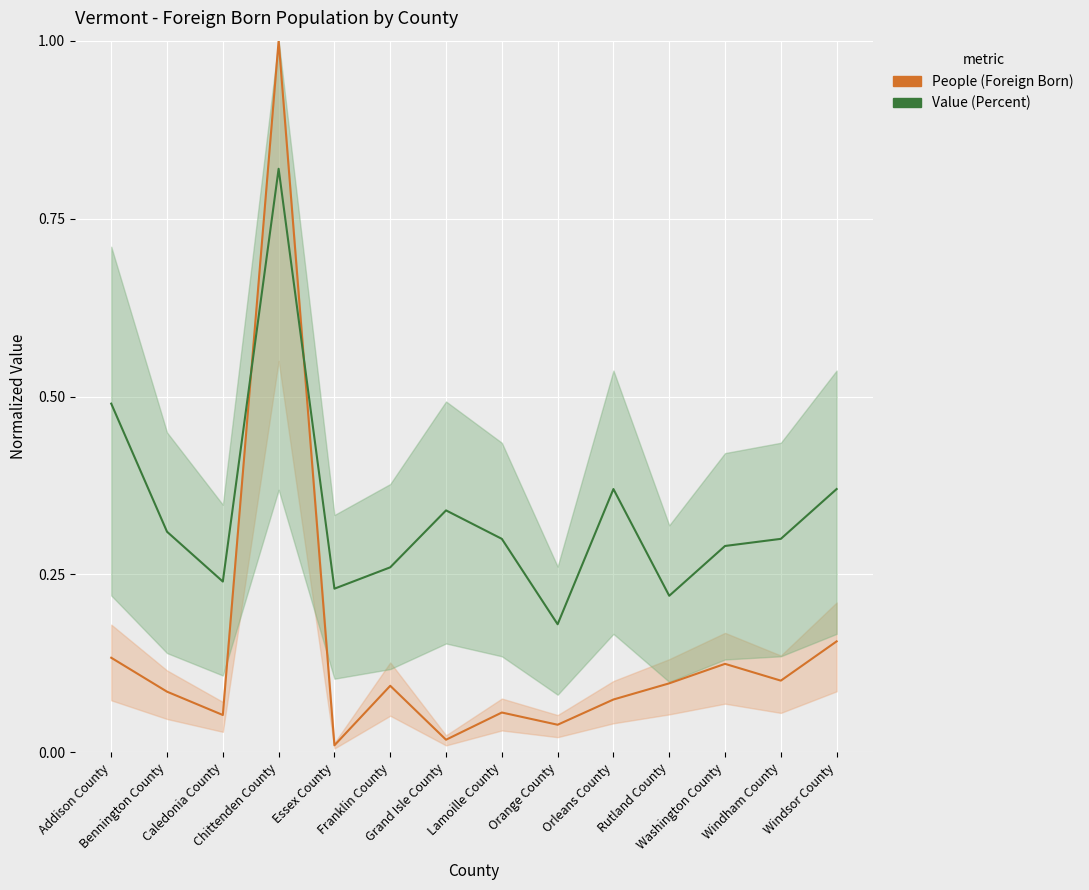

At which label is Value (Percent) closest to 0?

Orange County